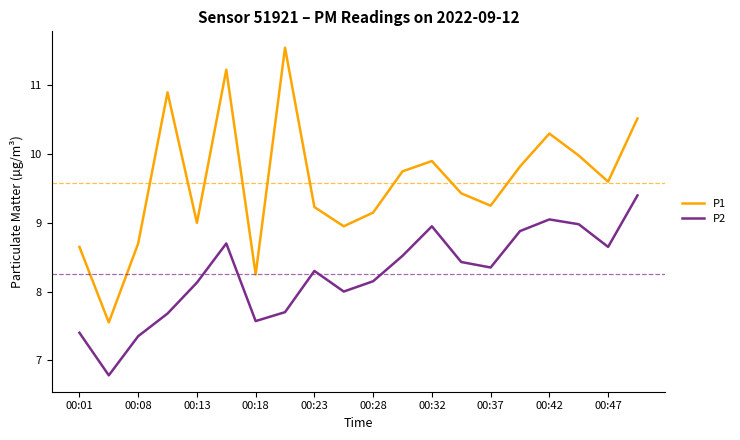

What is the maximum value shown in the chart?

11.6